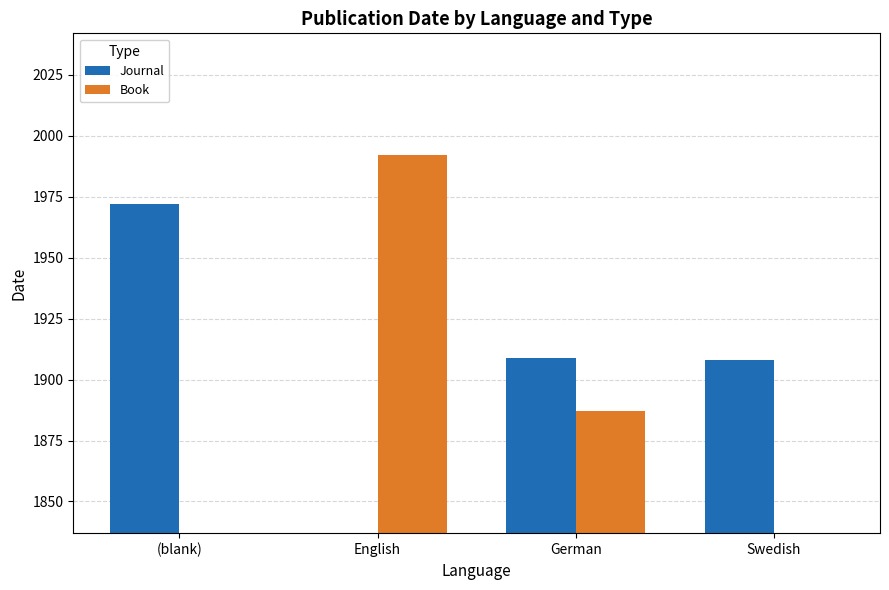

What is the label of the 1st bar from the left?

(blank)